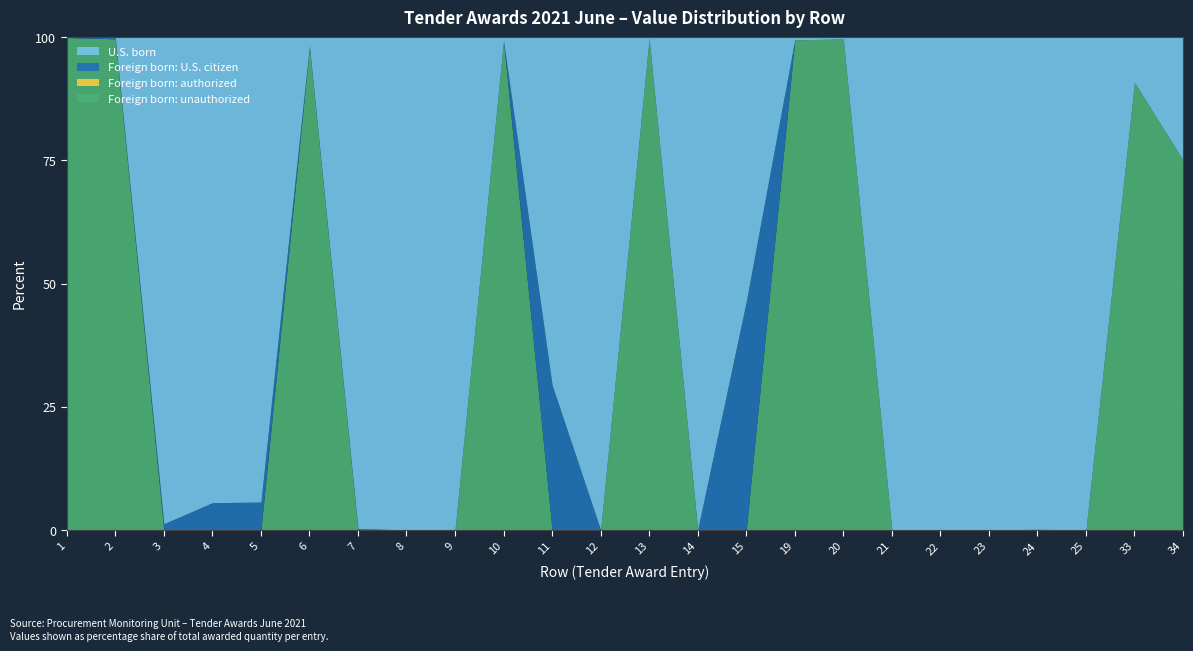

True or false: Foreign born: authorized and Foreign born: U.S. citizen cross at least once.

False